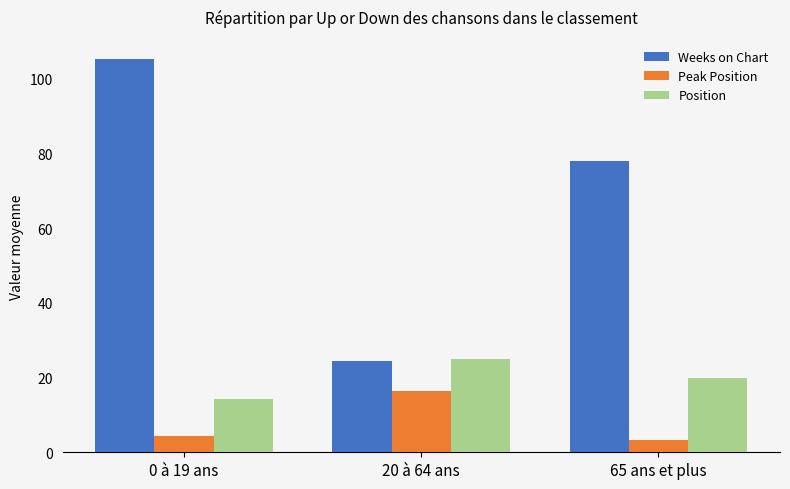

What is the sum of the Position values at 20 à 64 ans and 65 ans et plus?

45.0